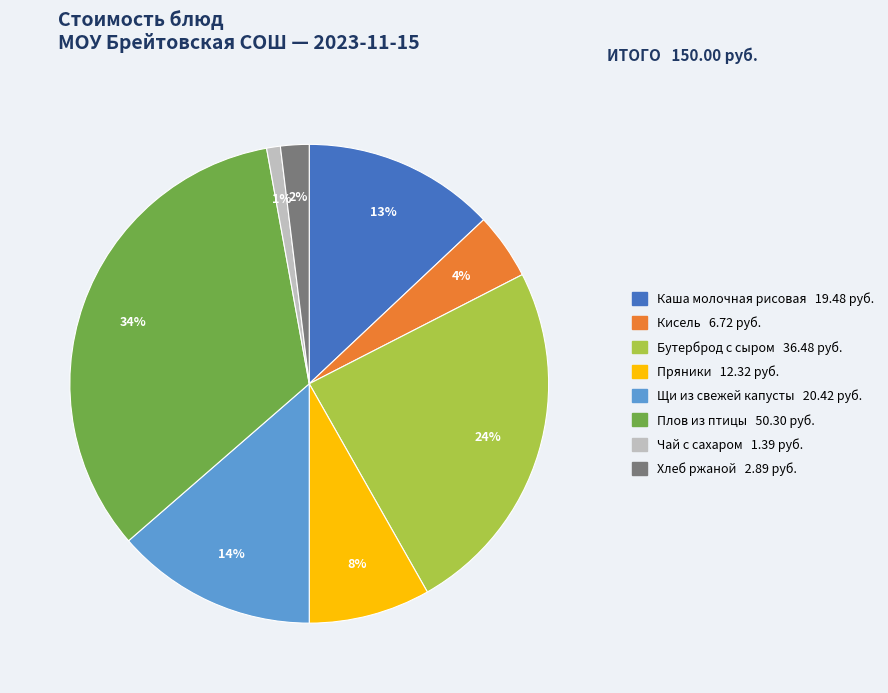

Count the number of slices in the pie.

8